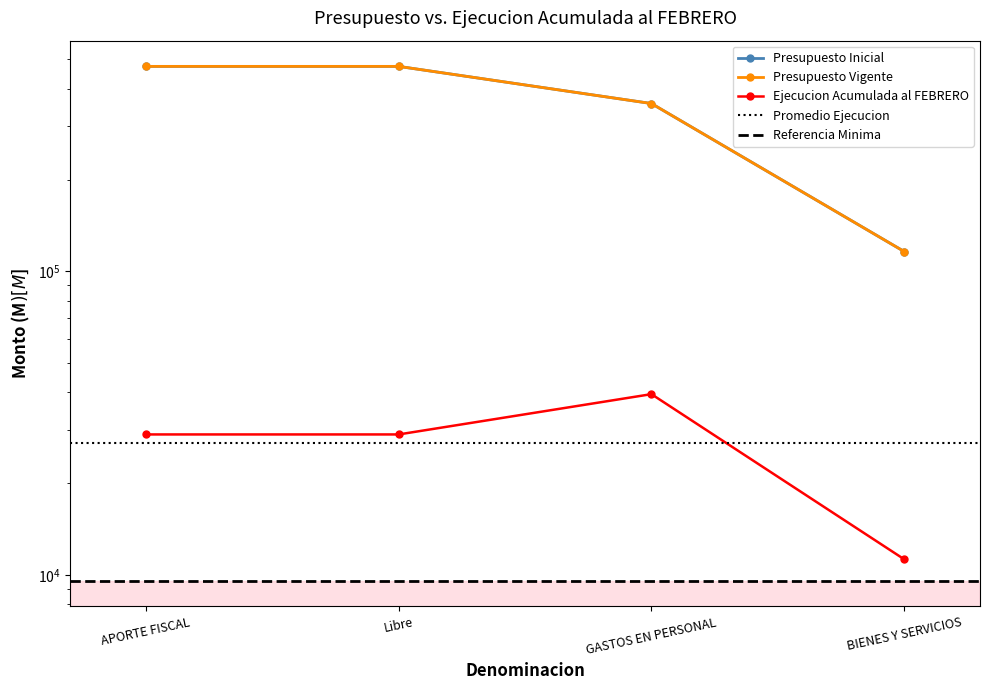

True or false: Presupuesto Inicial has more than 2 points higher than both neighbors.

False